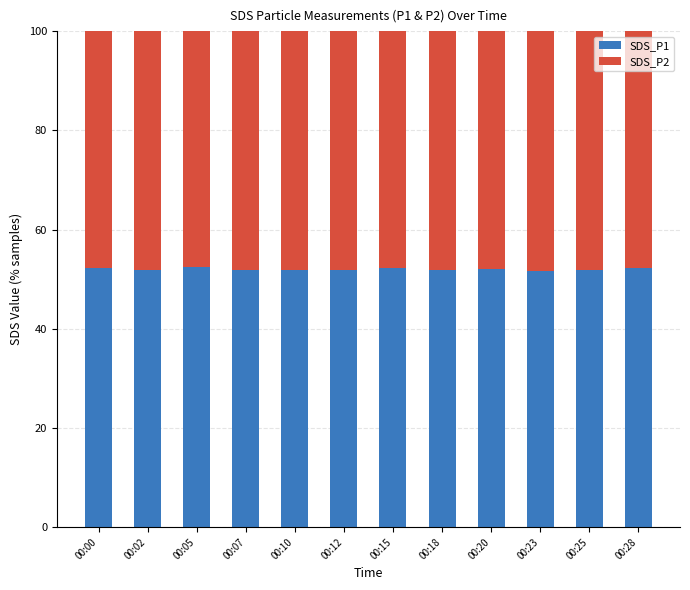

What is the highest value of the SDS_P1 series?

52.4